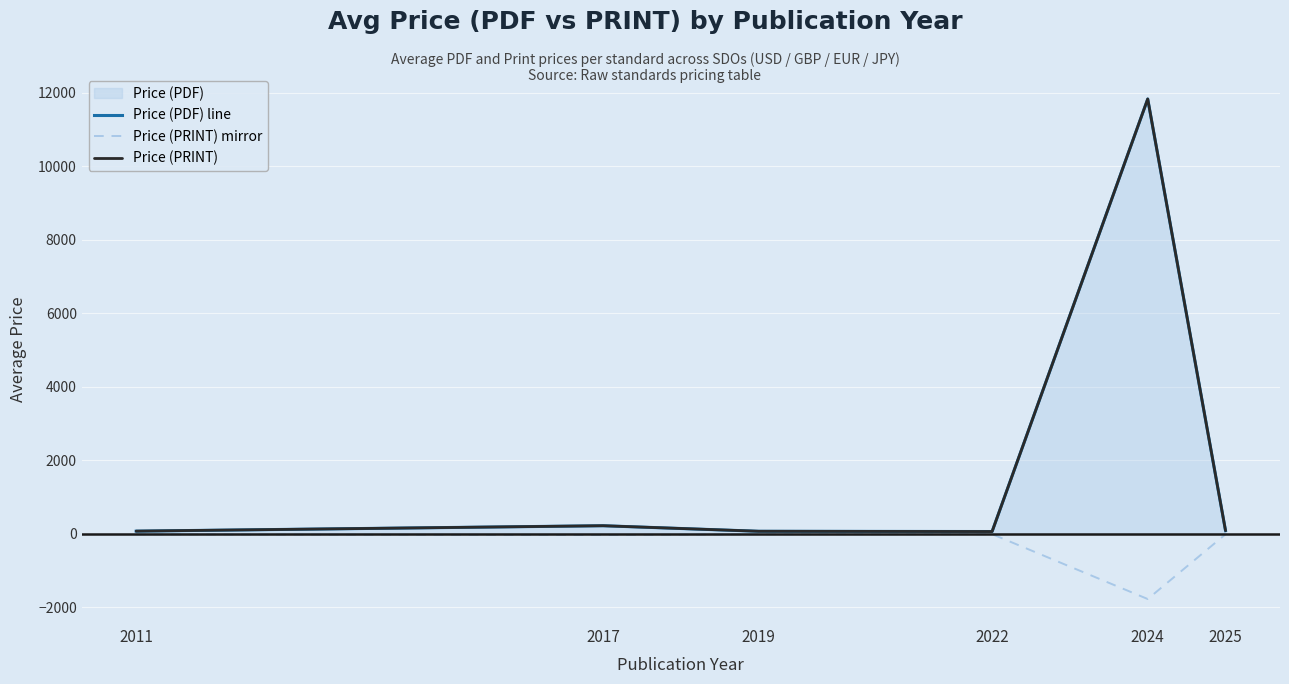

True or false: Price (PDF) line and Price (PRINT) cross at least once.

False